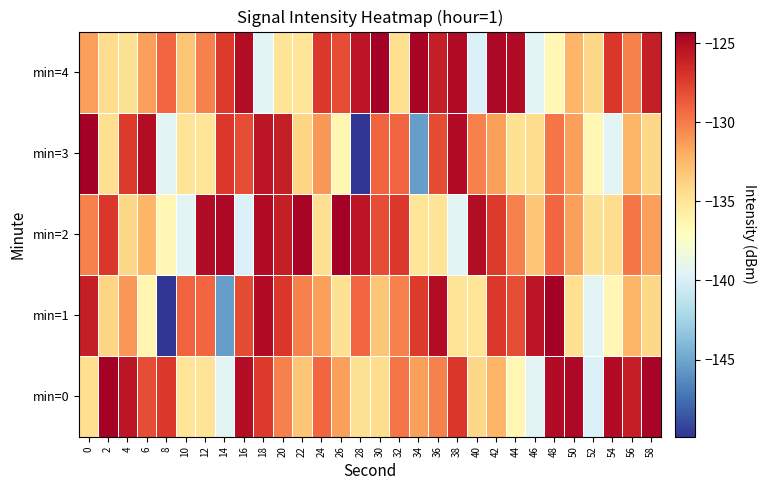

Reading left to right, transcribe all the data shown in this chart.

min=0: 0=-134.5	2=-124.3	4=-125.5	6=-128.1	8=-127.2	10=-134.9	12=-134.9	14=-139.4	16=-125.0	18=-127.3	20=-130.2	22=-133.2	24=-129.2	26=-131.4	28=-134.8	30=-134.4	32=-129.8	34=-131.5	36=-130.3	38=-127.1	40=-134.1	42=-132.3	44=-136.5	46=-139.5	48=-124.9	50=-124.7	52=-139.9	54=-124.9	56=-125.9	58=-124.5
min=1: 0=-126.0	2=-133.9	4=-131.1	6=-136.3	8=-149.9	10=-129.0	12=-129.1	14=-145.4	16=-128.1	18=-124.9	20=-127.1	22=-130.3	24=-131.4	26=-134.8	28=-129.2	30=-133.2	32=-130.2	34=-127.3	36=-125.0	38=-134.9	40=-134.9	42=-127.2	44=-128.1	46=-125.5	48=-124.3	50=-134.5	52=-139.5	54=-136.5	56=-132.3	58=-134.1
min=2: 0=-130.3	2=-127.1	4=-134.1	6=-132.3	8=-136.5	10=-139.5	12=-124.9	14=-124.7	16=-139.9	18=-124.9	20=-125.9	22=-124.5	24=-134.5	26=-124.3	28=-125.5	30=-128.1	32=-127.2	34=-134.9	36=-134.9	38=-139.4	40=-125.0	42=-127.3	44=-130.2	46=-133.2	48=-129.2	50=-131.4	52=-134.8	54=-134.4	56=-129.8	58=-131.5
min=3: 0=-124.3	2=-134.5	4=-127.3	6=-125.0	8=-139.4	10=-134.9	12=-134.9	14=-127.2	16=-128.1	18=-125.5	20=-126.0	22=-133.9	24=-131.1	26=-136.3	28=-149.9	30=-129.0	32=-129.1	34=-145.4	36=-128.1	38=-124.9	40=-130.3	42=-131.4	44=-134.8	46=-134.4	48=-129.8	50=-131.5	52=-136.5	54=-139.5	56=-132.3	58=-134.1
min=4: 0=-131.5	2=-134.4	4=-134.8	6=-131.4	8=-129.2	10=-133.2	12=-130.2	14=-127.3	16=-125.0	18=-139.4	20=-134.9	22=-134.9	24=-127.2	26=-128.1	28=-125.5	30=-124.3	32=-134.5	34=-124.5	36=-125.9	38=-124.9	40=-139.9	42=-124.7	44=-124.9	46=-139.5	48=-136.5	50=-132.3	52=-134.1	54=-127.1	56=-130.3	58=-126.0